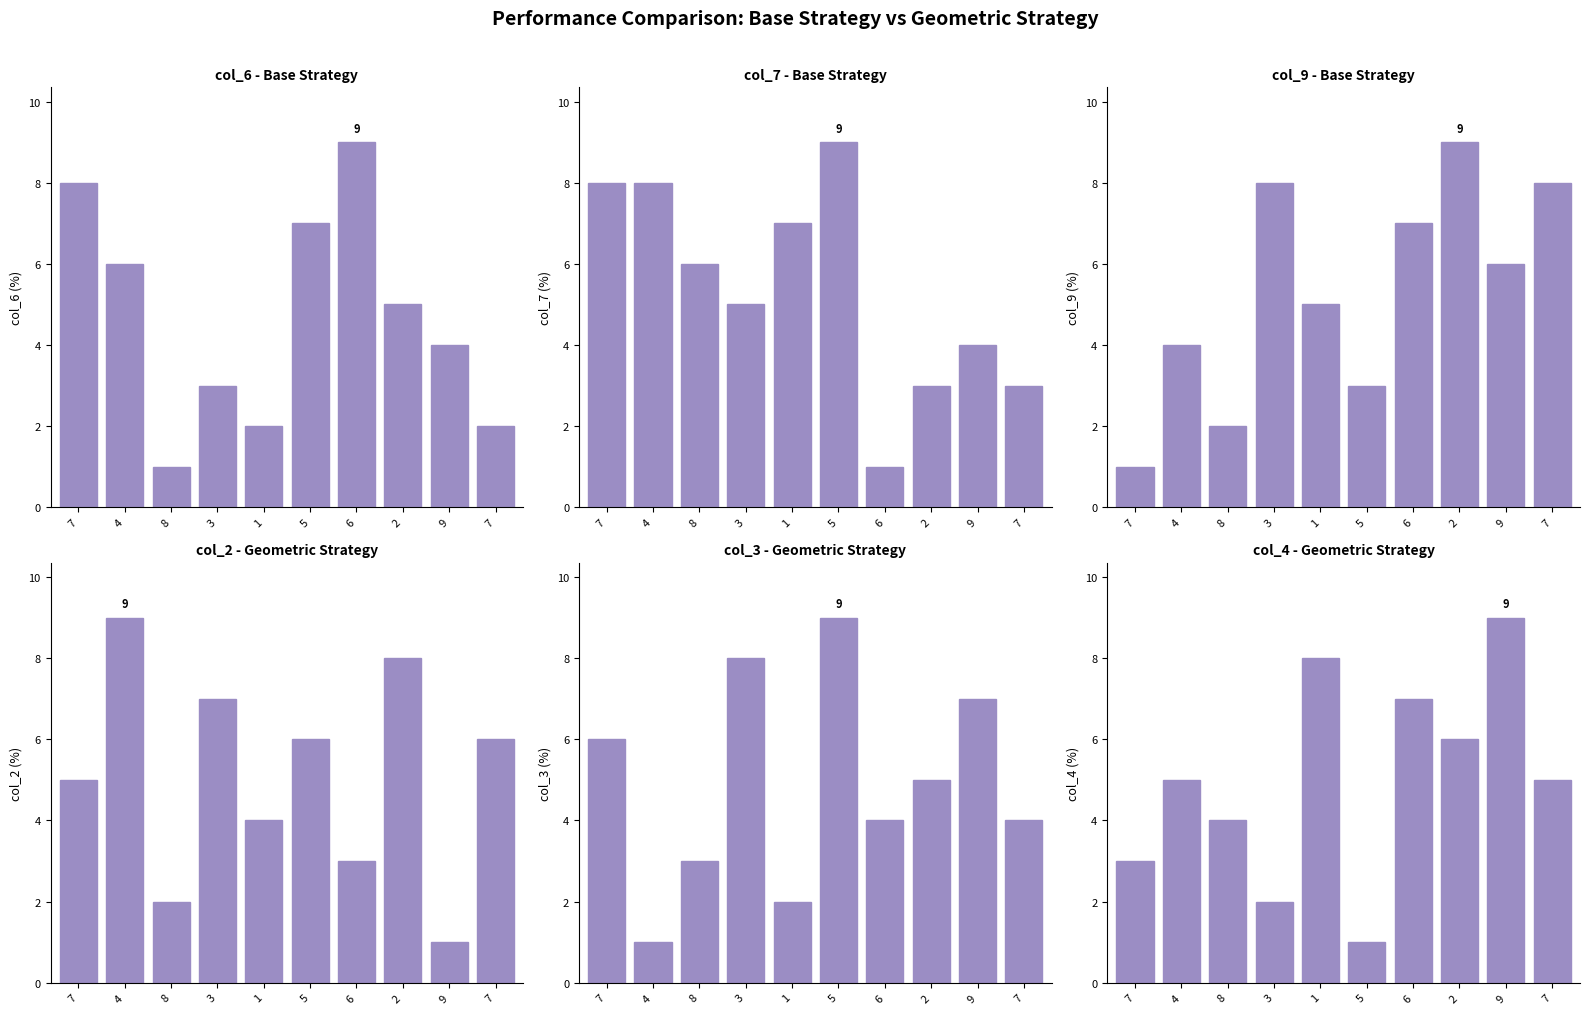

At which category does the chart reach its peak across all series?

6